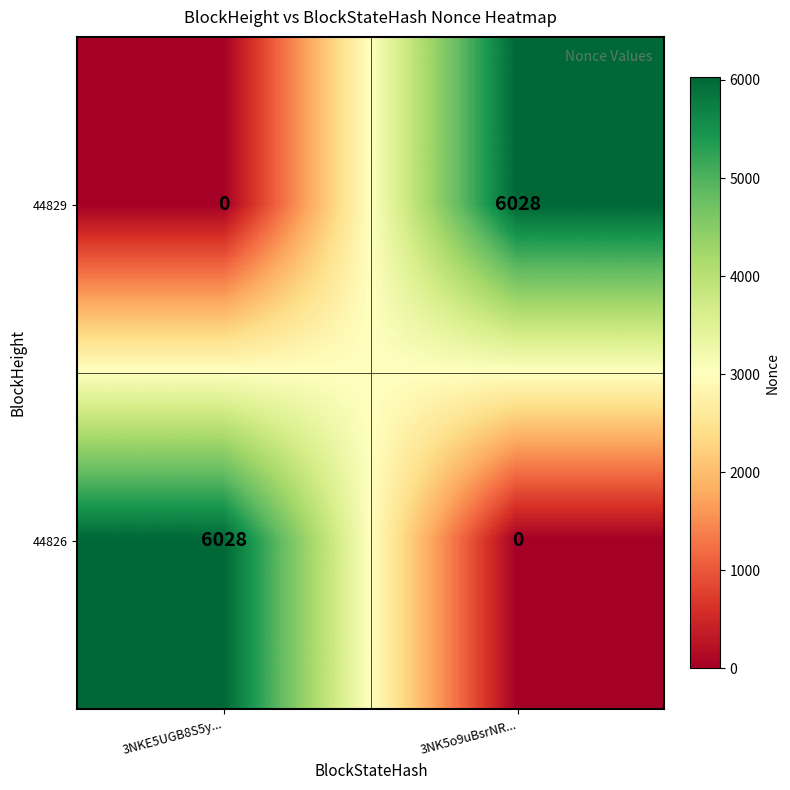

At how many categories does at least one series exceed 4156?

2